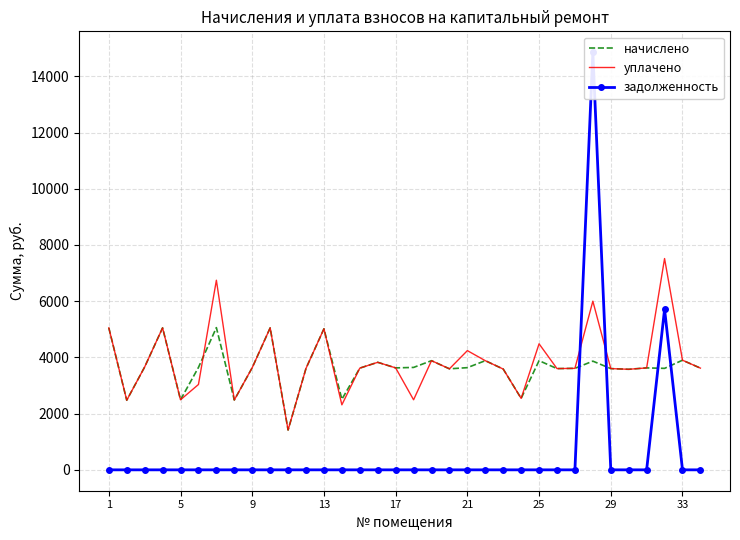

The value of уплачено at 17 is 3626.6. True or false?

True